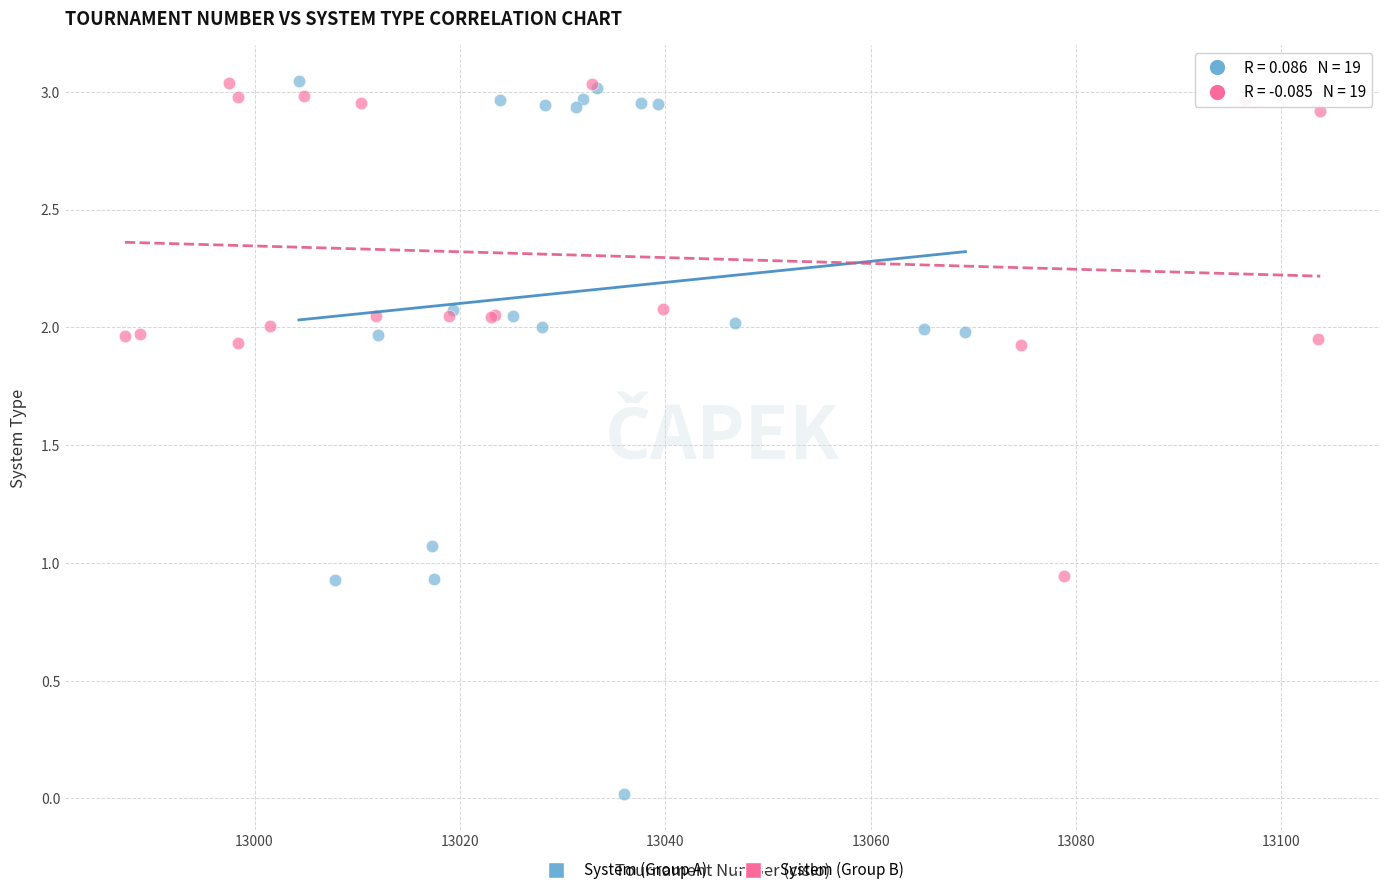

Which series has the widest spread of Y values?

System (Group A)